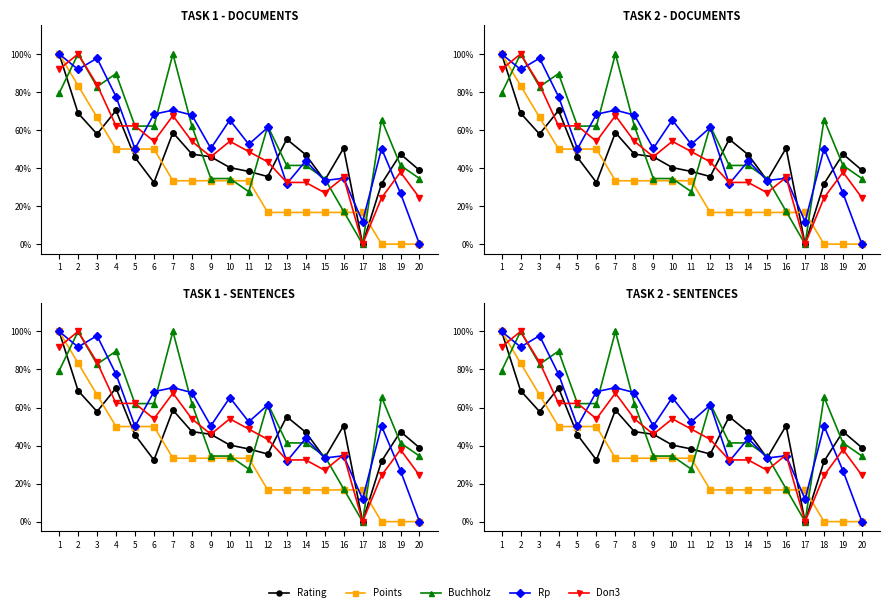

The Buchholz series shows 86.3 at 12. True or false?

False